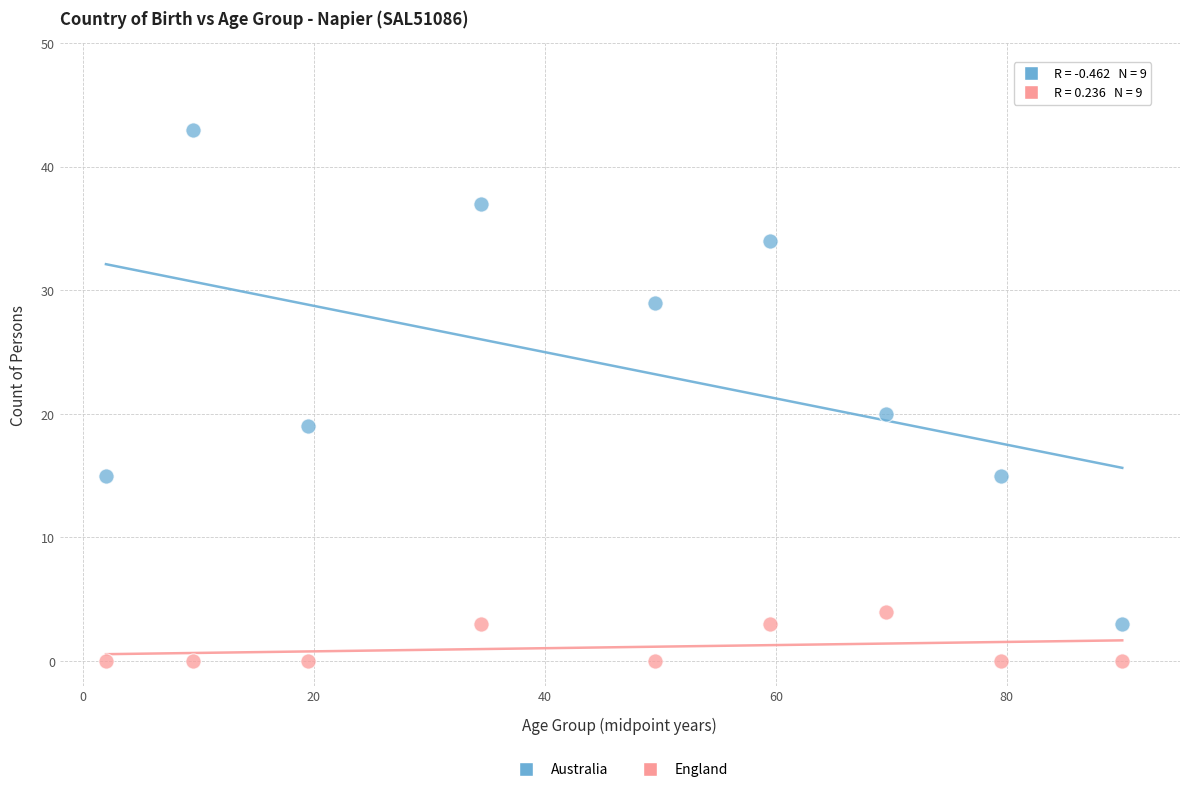

What are all the series names shown in the legend?

Australia, England